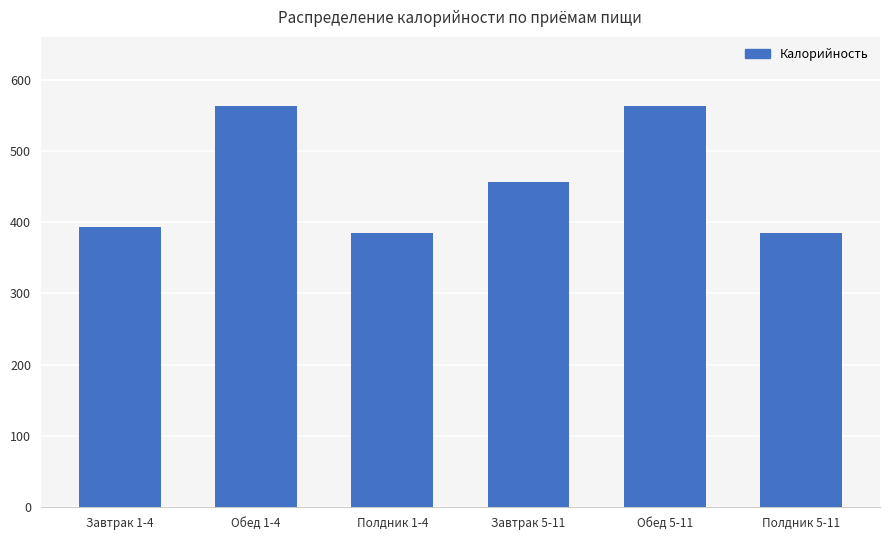

What is the change in value from Завтрак 1-4 to Обед 5-11?

+170.1